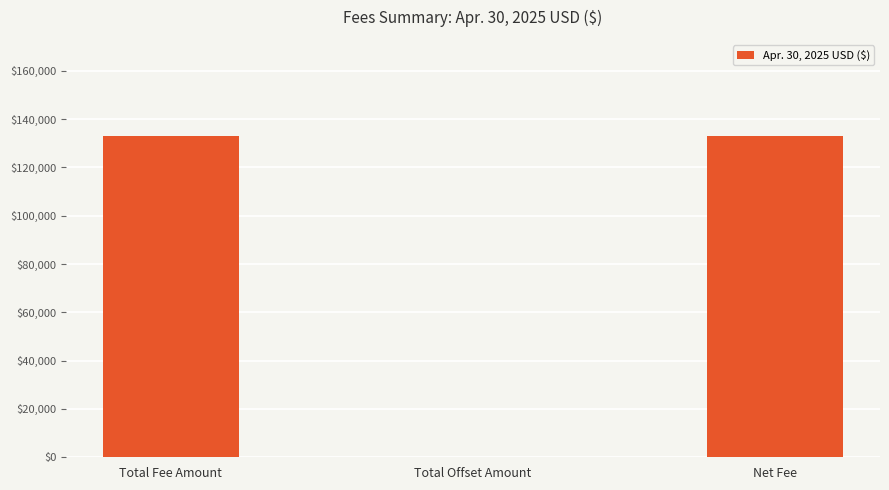

What is the sum of all values?

265749.9